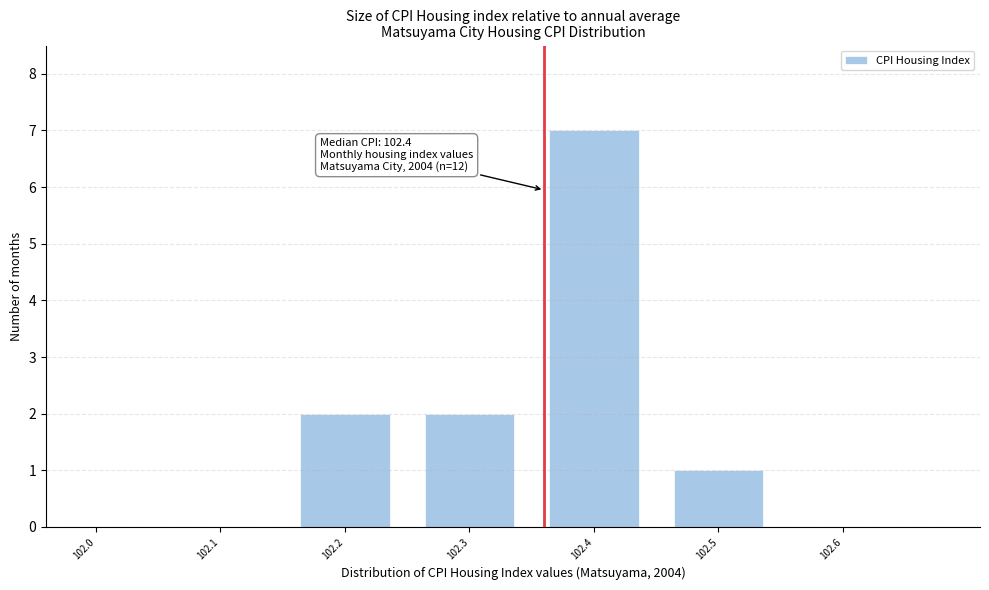

Reading left to right, transcribe all the data shown in this chart.

102.0=0	102.1=0	102.2=2	102.3=2	102.4=7	102.5=1	102.6=0